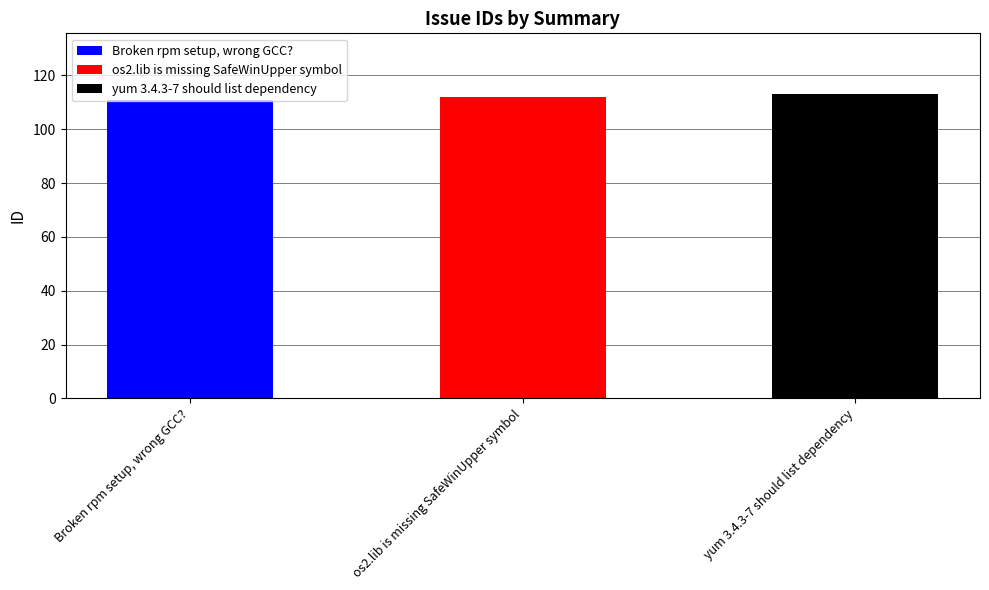

List the labels in order of value, smallest first.

Broken rpm setup, wrong GCC?, os2.lib is missing SafeWinUpper symbol, yum 3.4.3-7 should list dependency